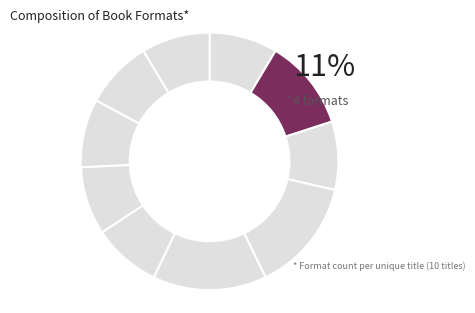

How many segments does this pie chart have?

10